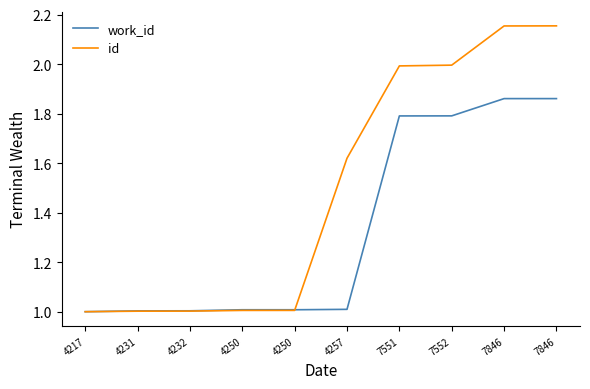

True or false: work_id has a value of 1.9 at 7846.

True